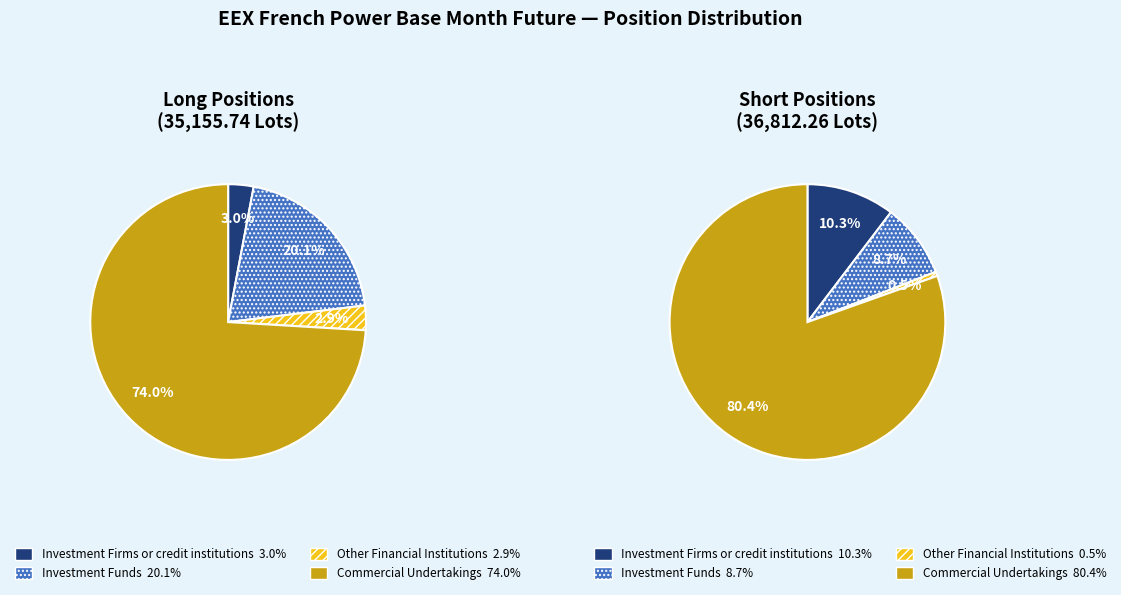

Which has a higher value, Other Financial Institutions or Commercial Undertakings?

Commercial Undertakings